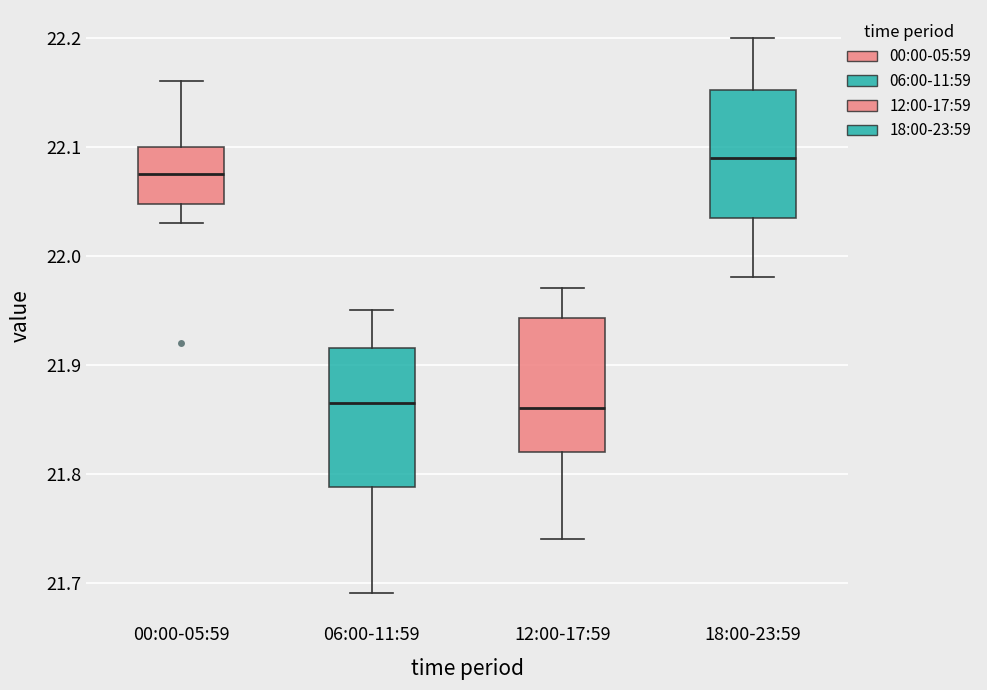

Where does the median line of the box for 06:00-11:59 sit on the y-axis? The values are not printed on the chart, so give them approximately, as read against the axis.

21.87